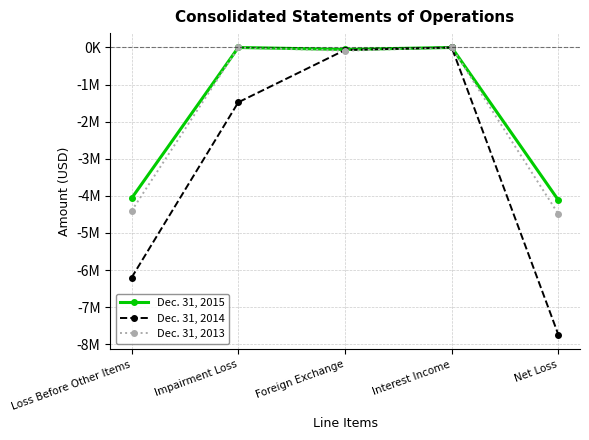

Between Loss Before Other Items and Foreign Exchange, which series saw the biggest shift?

Dec. 31, 2014